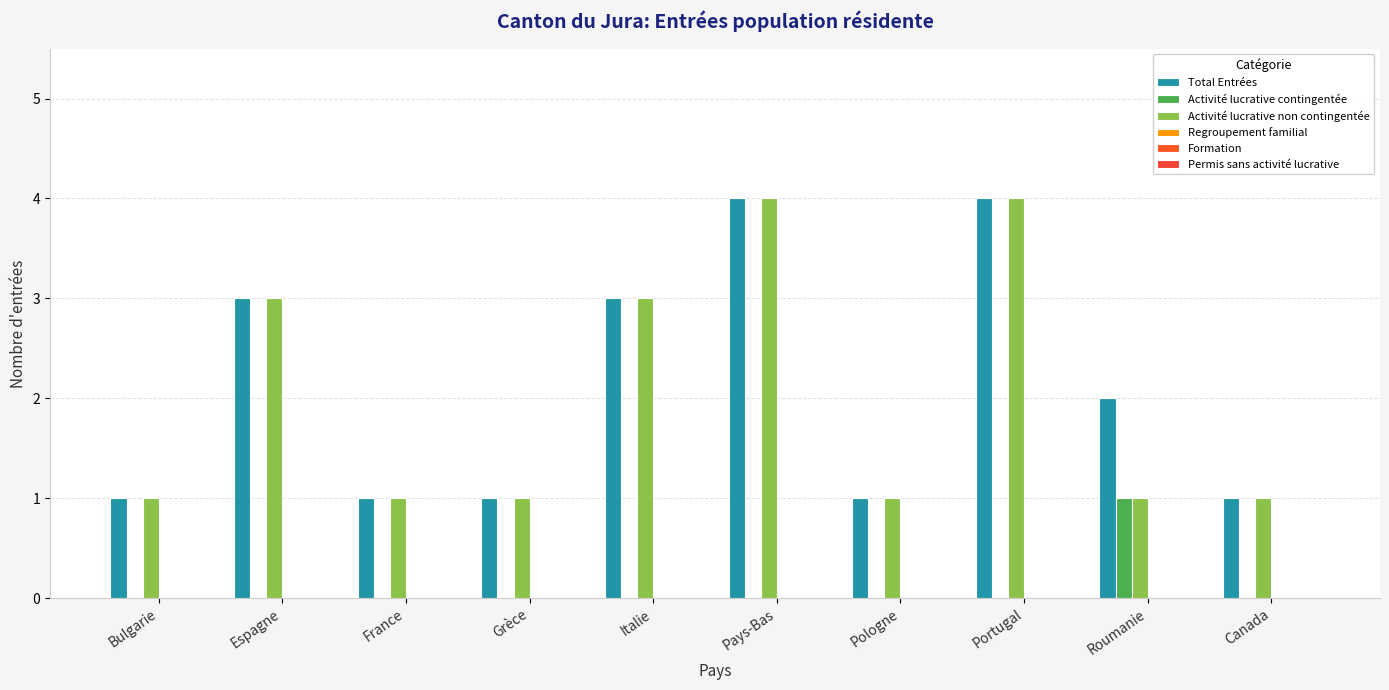

Rank the categories by Activité lucrative contingentée value from highest to lowest.

Roumanie, Bulgarie, Espagne, France, Grèce, Italie, Pays-Bas, Pologne, Portugal, Canada